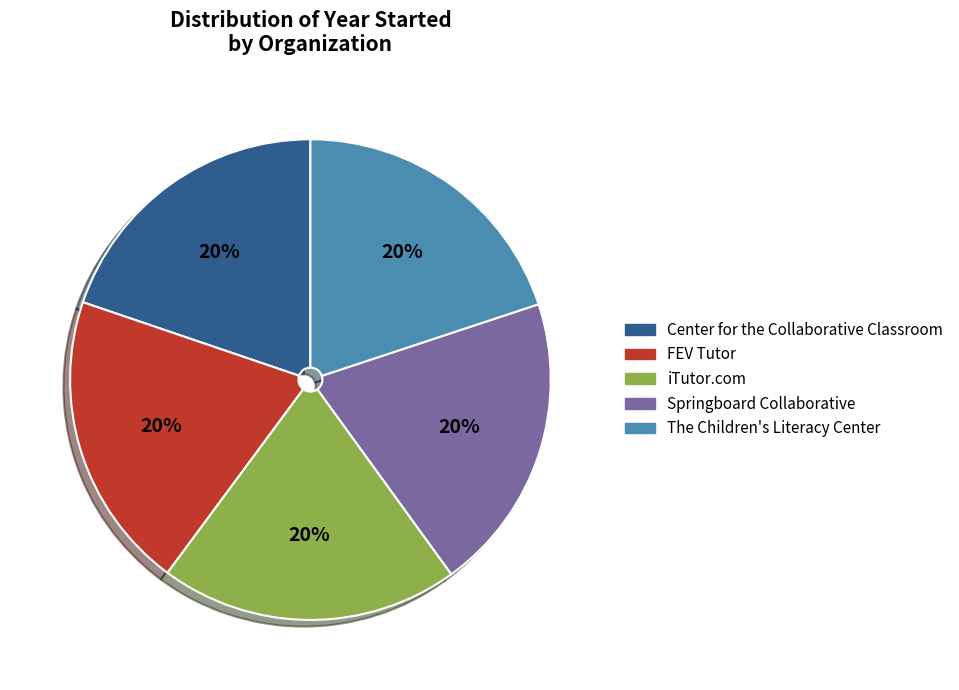

To the nearest percent, what is the average slice percentage?

20%